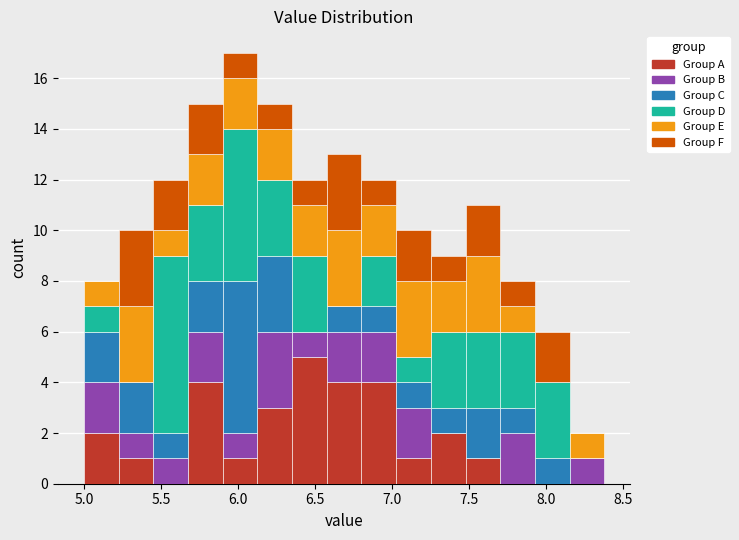

What is the total height of the stacked bar covering 5.25 to 5.45 on the x-axis? Neither the bar edges nor the heights are printed on the chart, so give them approximately, as read against the axes.

10